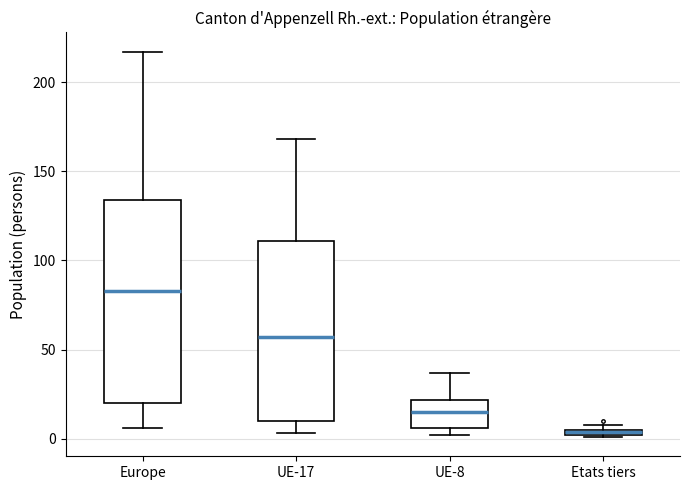

Which box's median line is the highest?

Europe